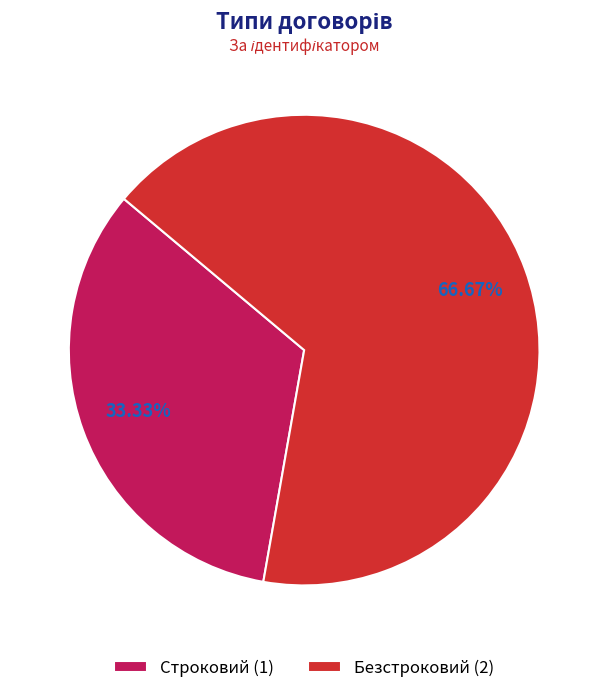

True or false: Строковий accounts for 33% of the total.

True